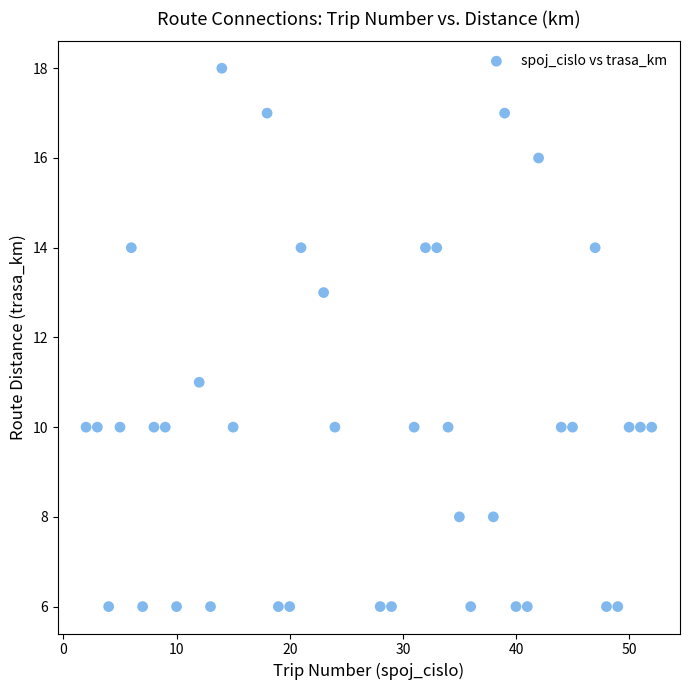

What is the range of Y values (max minus min)?

12